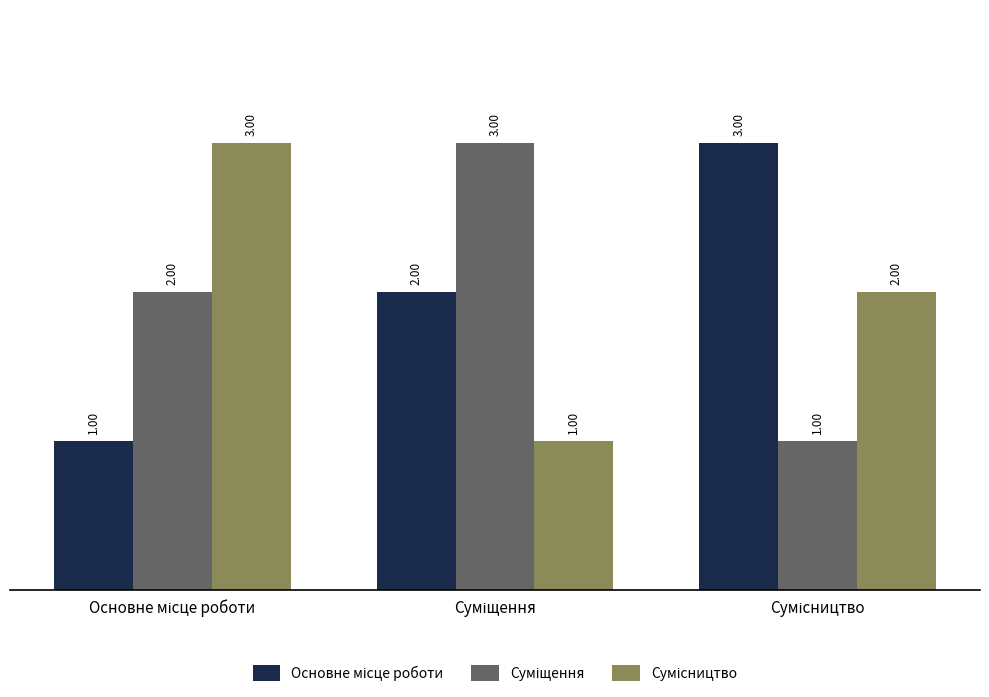

At how many categories does at least one series exceed 2?

3